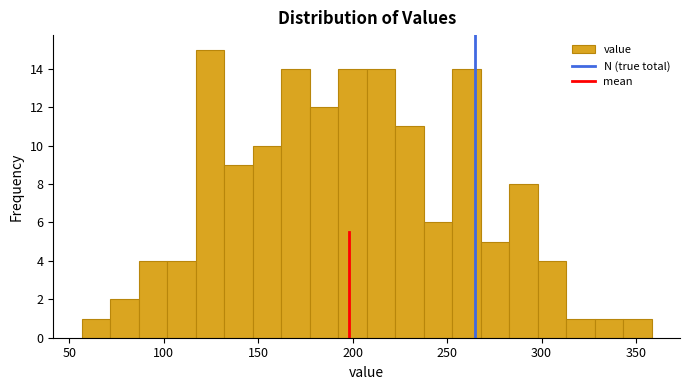

Around what value on the x-axis is the tallest bar? Give the approximate position of its centre, as read against the axis.

125